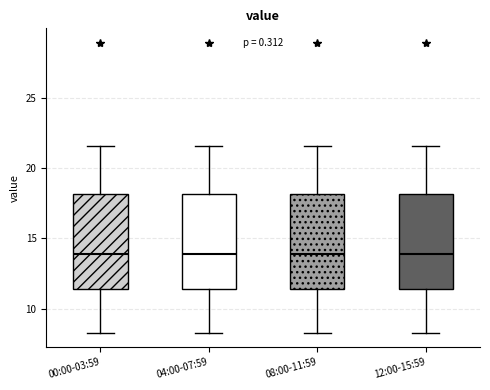

Reading left to right, read every box against the y-axis: the position of its median line, the range the box covers, and the ends of its whiskers. The values are not printed on the chart, so give them approximately, as read against the axis.

00:00-03:59: median 14.0, box 11.5 to 18.0, whiskers 8.5 to 21.5
04:00-07:59: median 14.0, box 11.5 to 18.0, whiskers 8.5 to 21.5
08:00-11:59: median 14.0, box 11.5 to 18.0, whiskers 8.5 to 21.5
12:00-15:59: median 14.0, box 11.5 to 18.0, whiskers 8.5 to 21.5